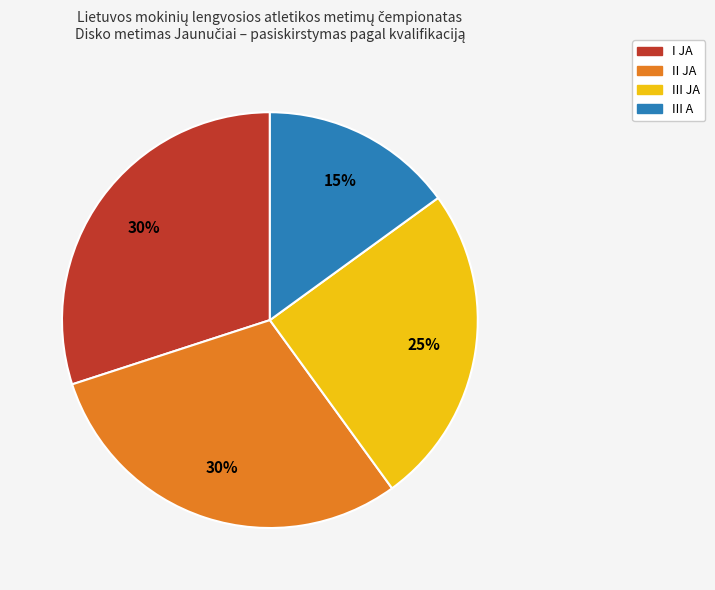

What is the smallest slice in the pie chart?

III A